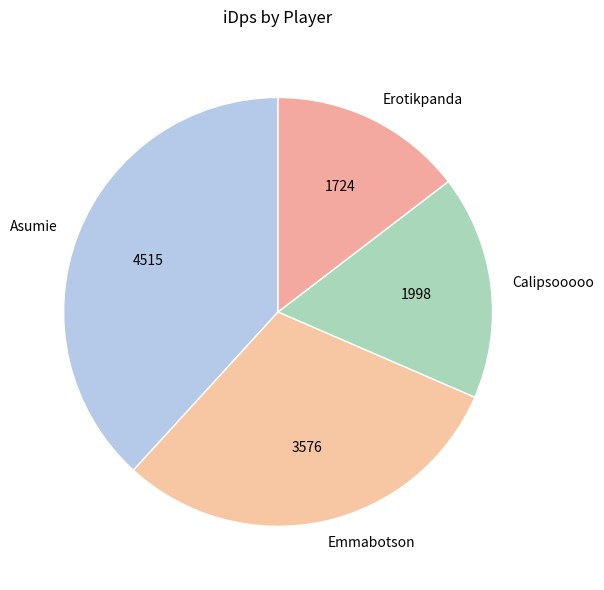

How many slices are in this pie chart?

4